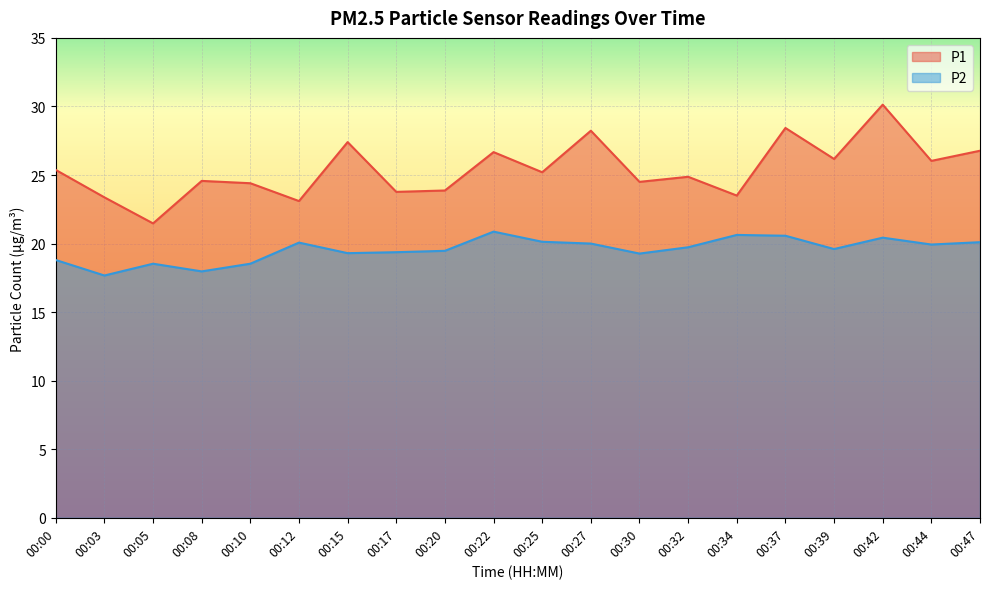

True or false: P2 has more than 1 interior local peaks.

True